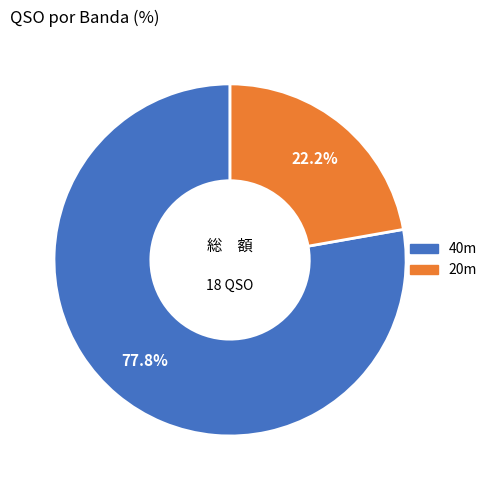

Is there any slice that represents more than half of the pie?

Yes